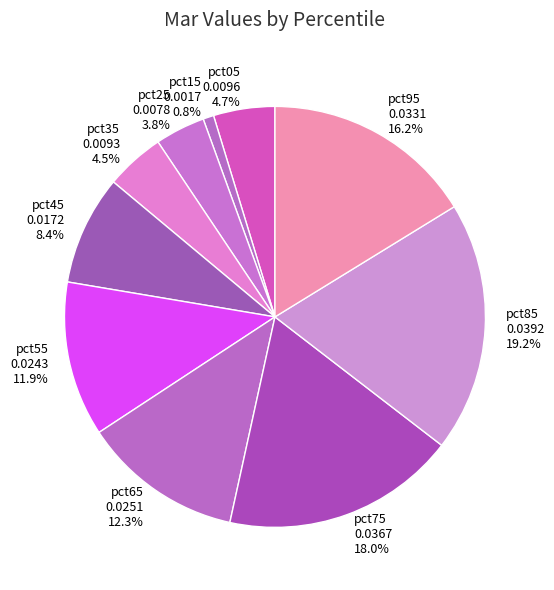

What is the largest slice in the pie chart?

pct85